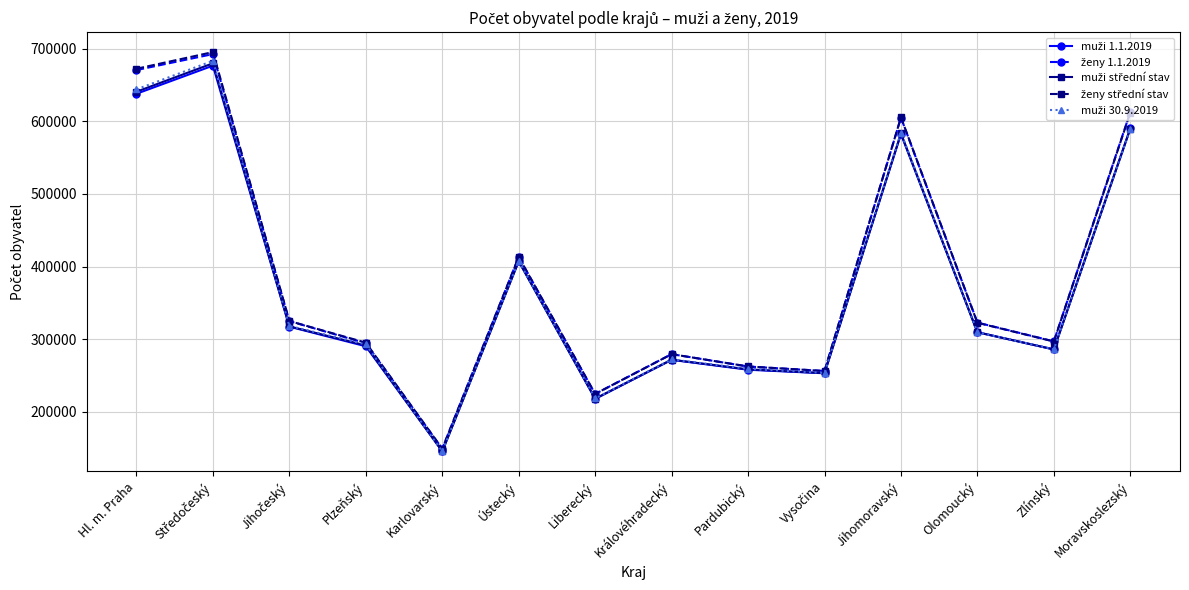

What is the greatest value displayed?

695376